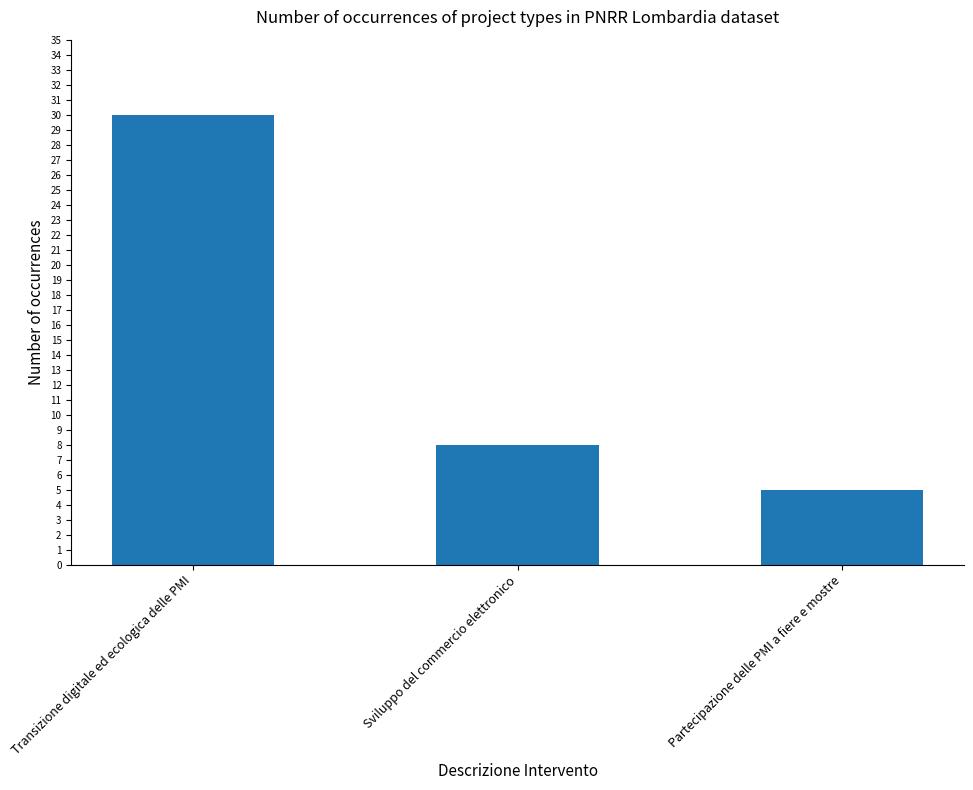

How many values are below 8?

1